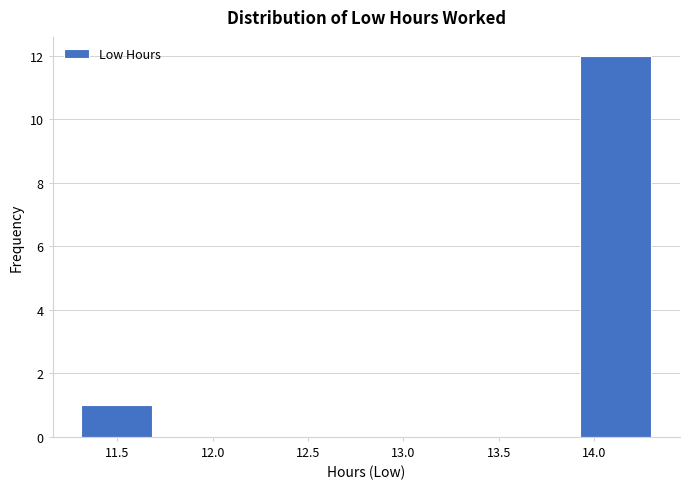

How tall is the bar that spans 13.95 to 14.30 on the x-axis? Neither the bar edges nor the heights are printed on the chart, so give them approximately, as read against the axes.

12